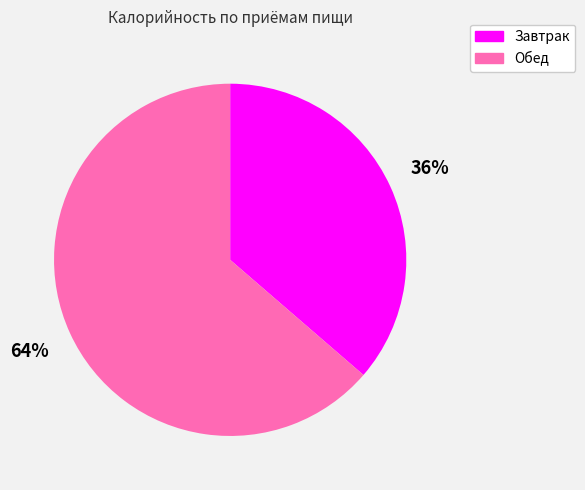

Which slice is the largest?

Обед